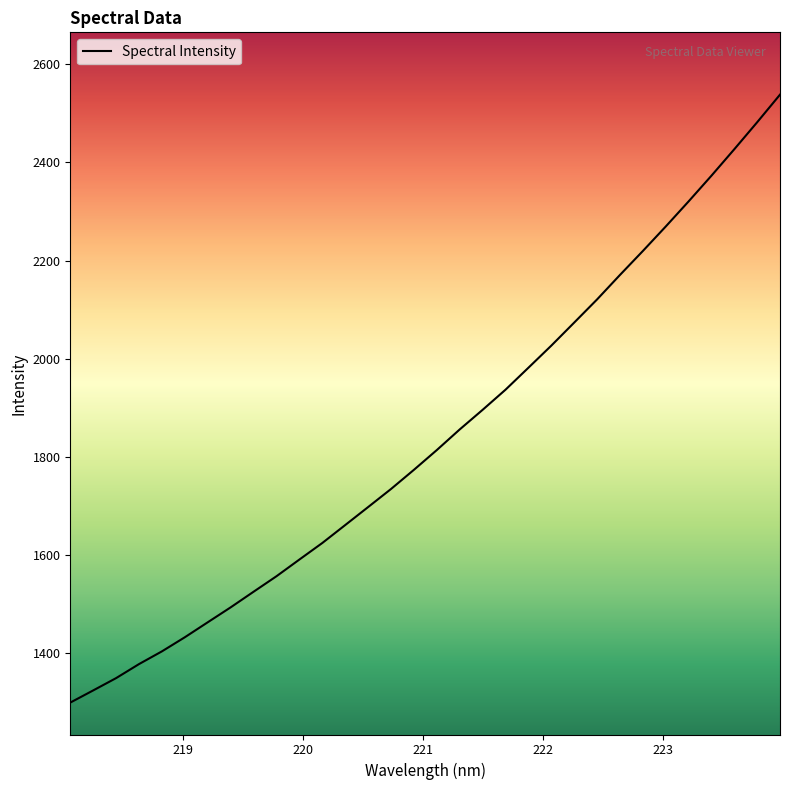

What is the smallest value displayed?

1299.9